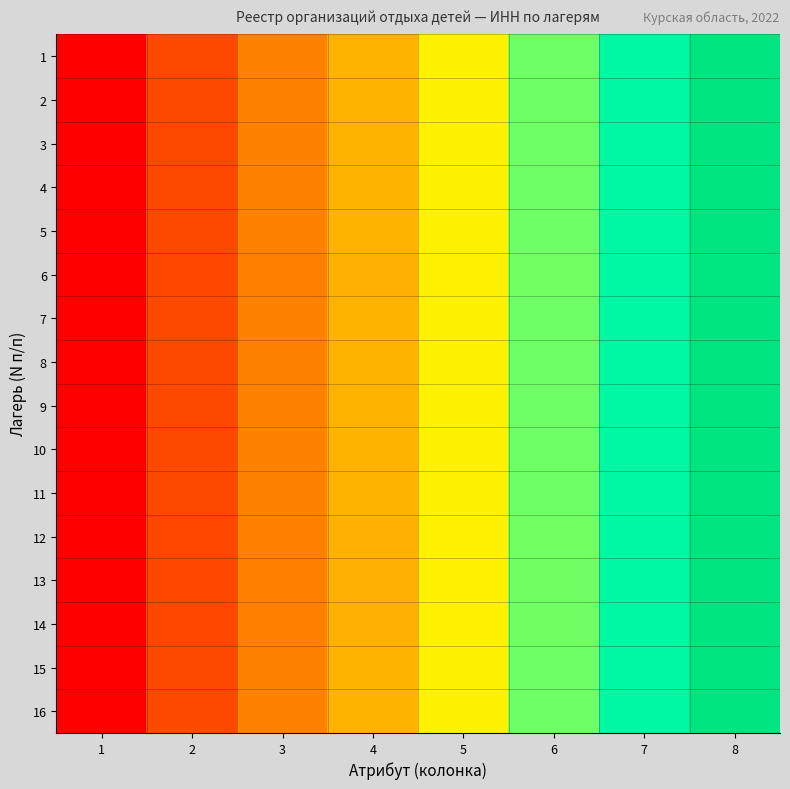

Which series has the largest total across all categories?

11